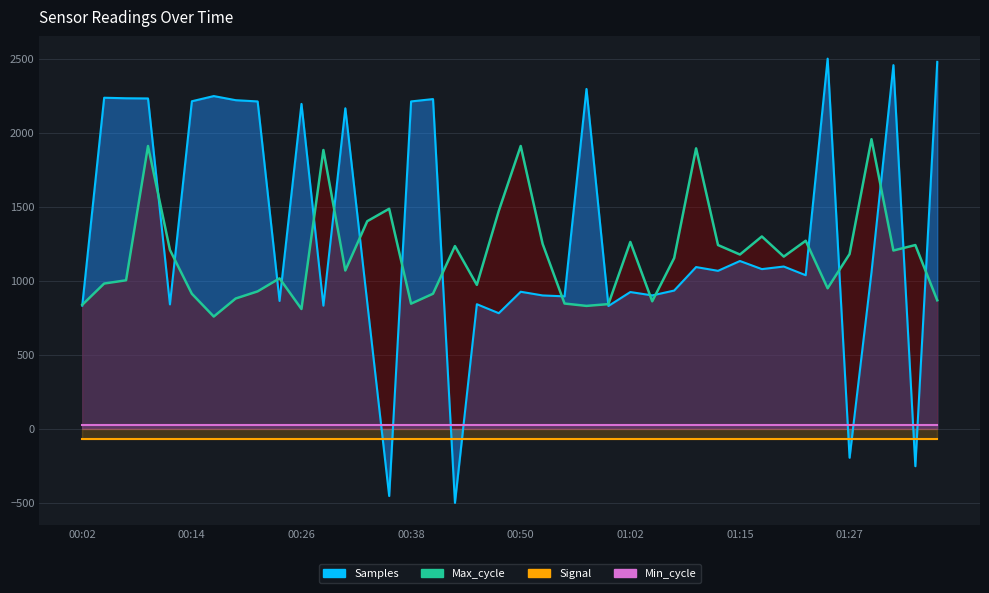

Is the value of Signal at 10 greater than the value of Min_cycle at 29?

No